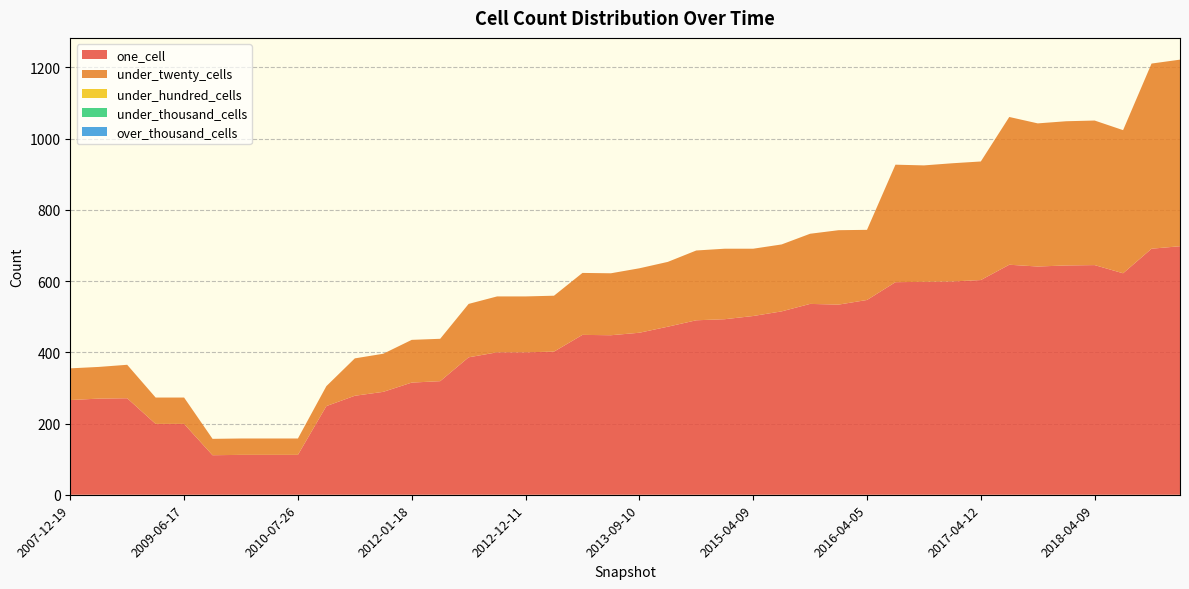

Reading left to right, list all the values displayed in this chart.

one_cell: 266	270	271	199	199	111	112	112	112	249	278	289	315	319	386	400	400	402	449	448	455	472	490	493	502	515	536	534	547	597	598	599	603	646	641	644	645	622	691	698
under_twenty_cells: 89	89	94	74	74	46	46	46	46	56	105	107	120	119	150	157	157	157	174	174	181	182	196	198	189	188	197	209	197	330	327	332	333	415	402	405	406	402	520	524
under_hundred_cells: 0	0	0	0	0	0	0	0	0	0	0	0	0	0	0	0	0	0	0	0	0	0	0	0	0	0	0	0	0	0	0	0	0	0	0	0	0	0	0	0
under_thousand_cells: 0	0	0	0	0	0	0	0	0	0	0	0	0	0	0	0	0	0	0	0	0	0	0	0	0	0	0	0	0	0	0	0	0	0	0	0	0	0	0	0
over_thousand_cells: 0	0	0	0	0	0	0	0	0	0	0	0	0	0	0	0	0	0	0	0	0	0	0	0	0	0	0	0	0	0	0	0	0	0	0	0	0	0	0	0